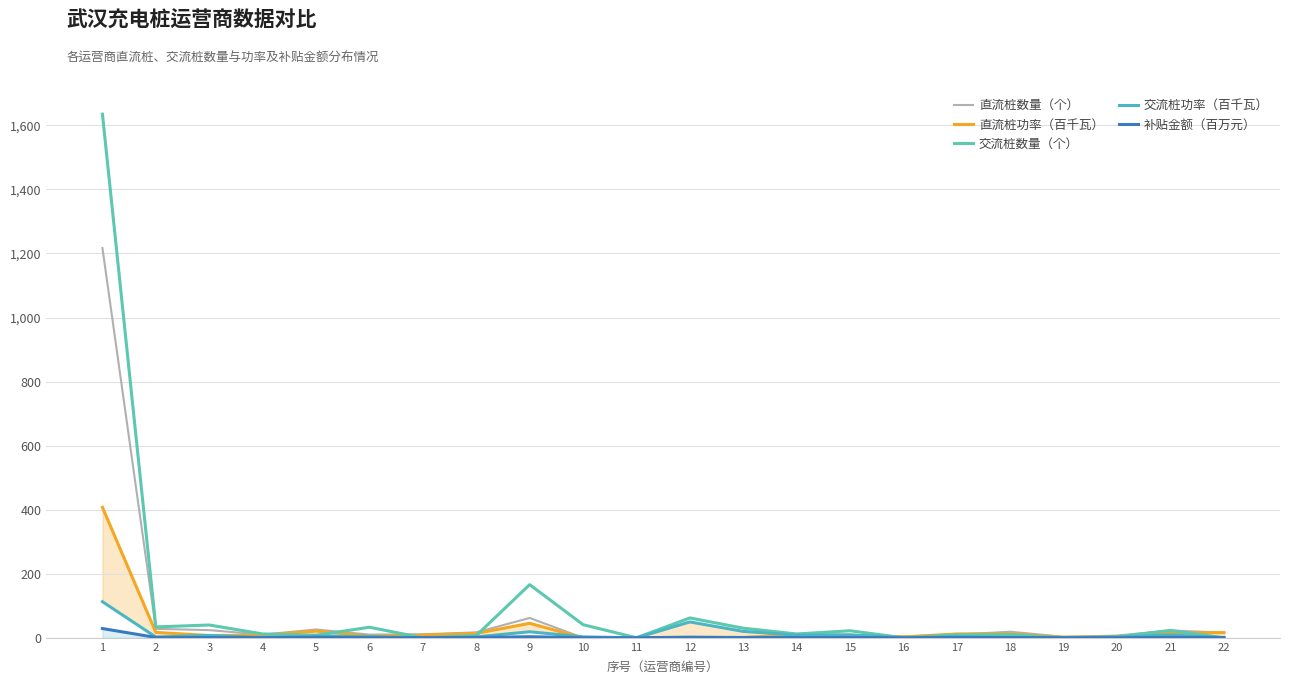

What is the difference between the maximum and minimum values in the 补贴金额（百万元） series?

28.9